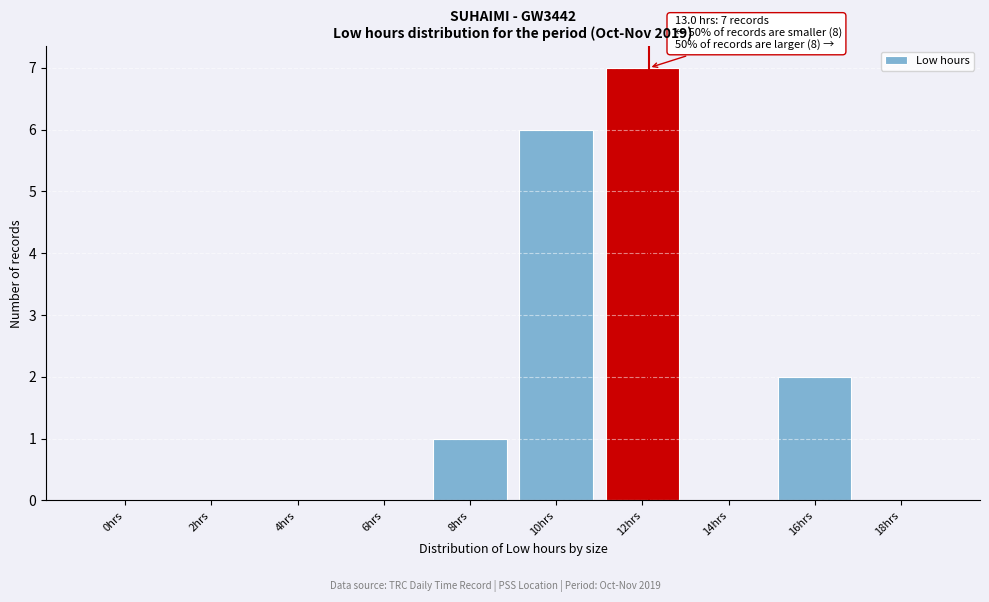

Reading right to left, transcribe all the data shown in this chart.

18hrs=0	16hrs=2	14hrs=0	12hrs=7	10hrs=6	8hrs=1	6hrs=0	4hrs=0	2hrs=0	0hrs=0